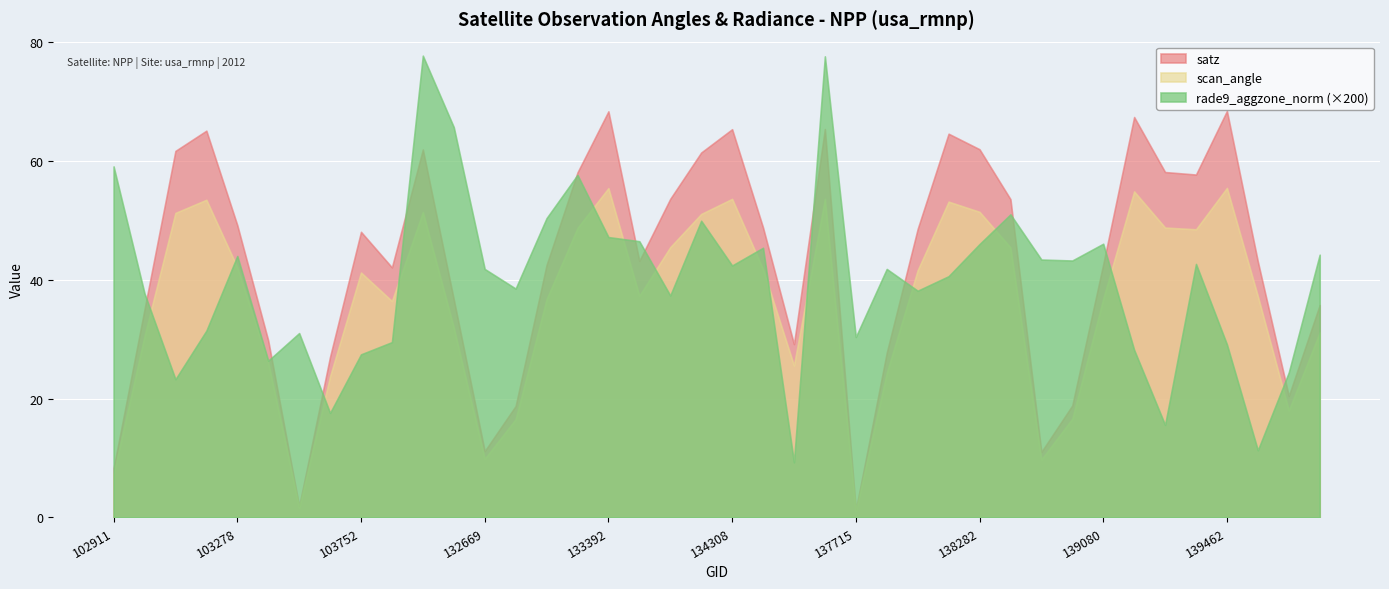

Rank the series by their average value, from highest to lowest.

satz, rade9_aggzone_norm (×200), scan_angle